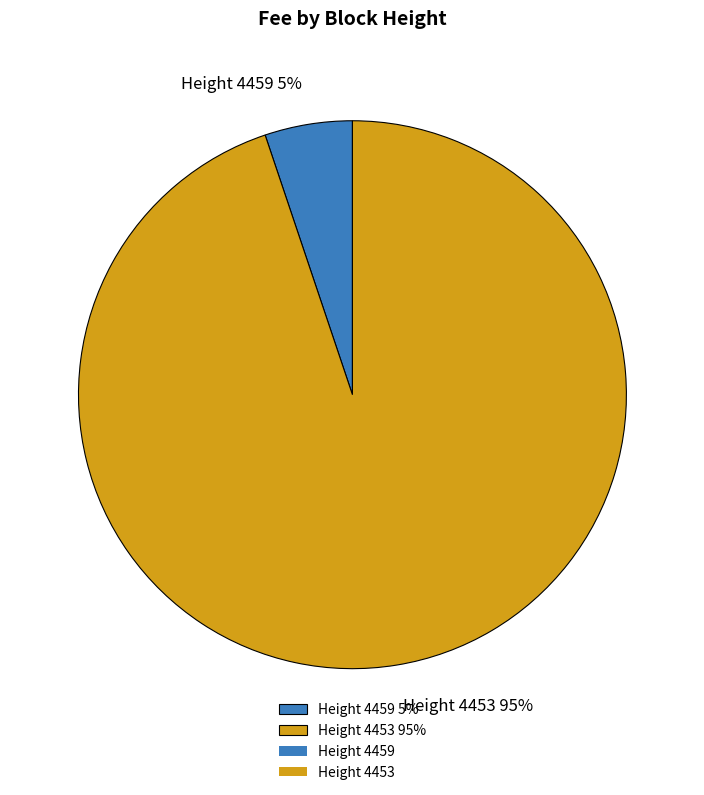

What percentage is the Height 4453 95% slice, to the nearest percent?

95%